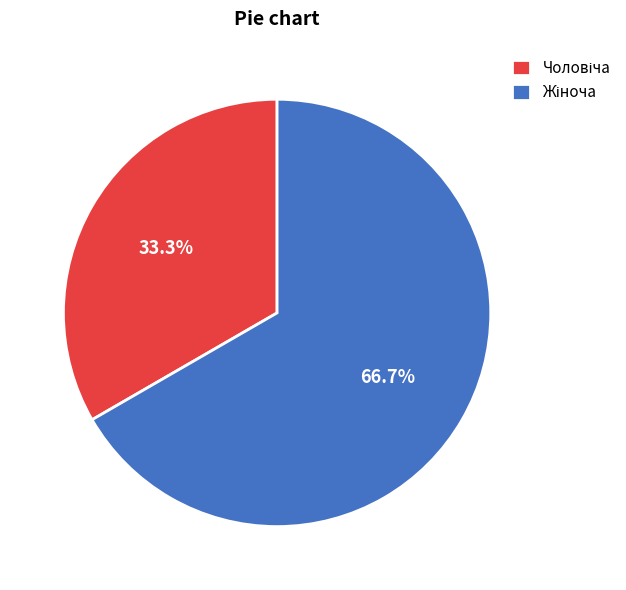

To the nearest percent, what is the average slice percentage?

50%